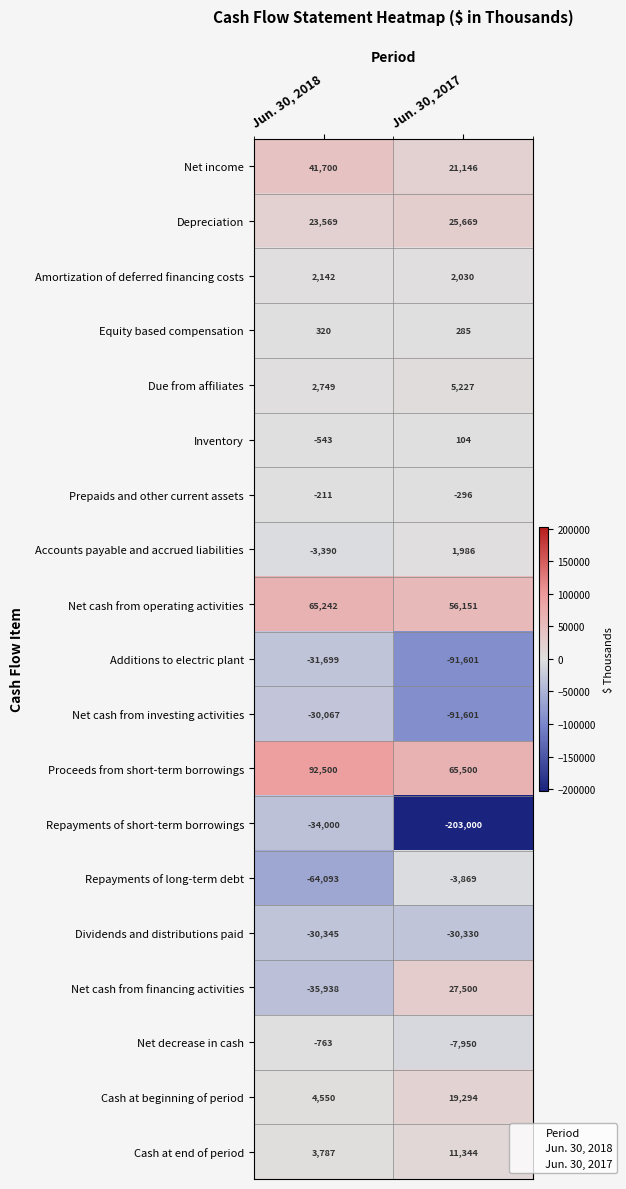

The Net income series shows 41700 at Jun. 30, 2018. True or false?

True